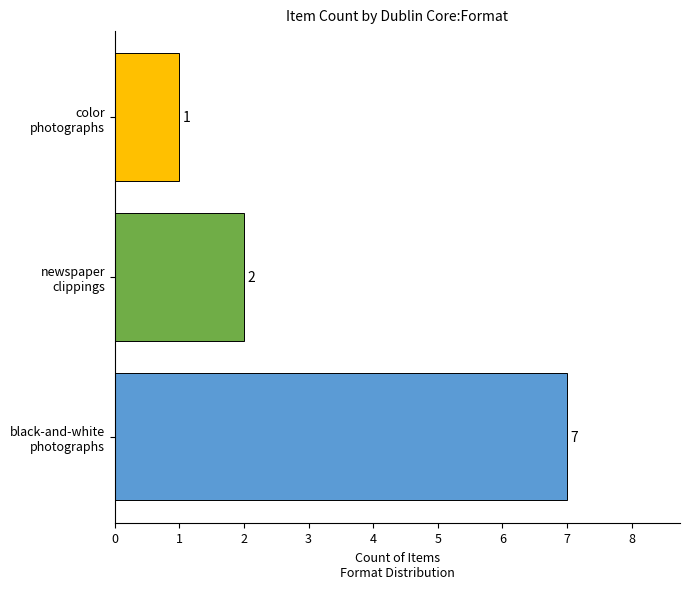

What is the greatest value displayed?

7